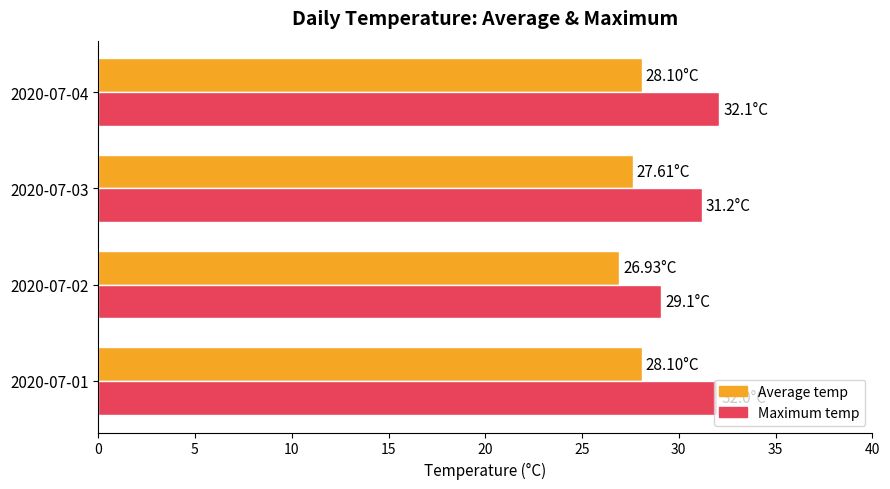

What is the difference between the maximum and minimum values in the Average temp series?

1.2